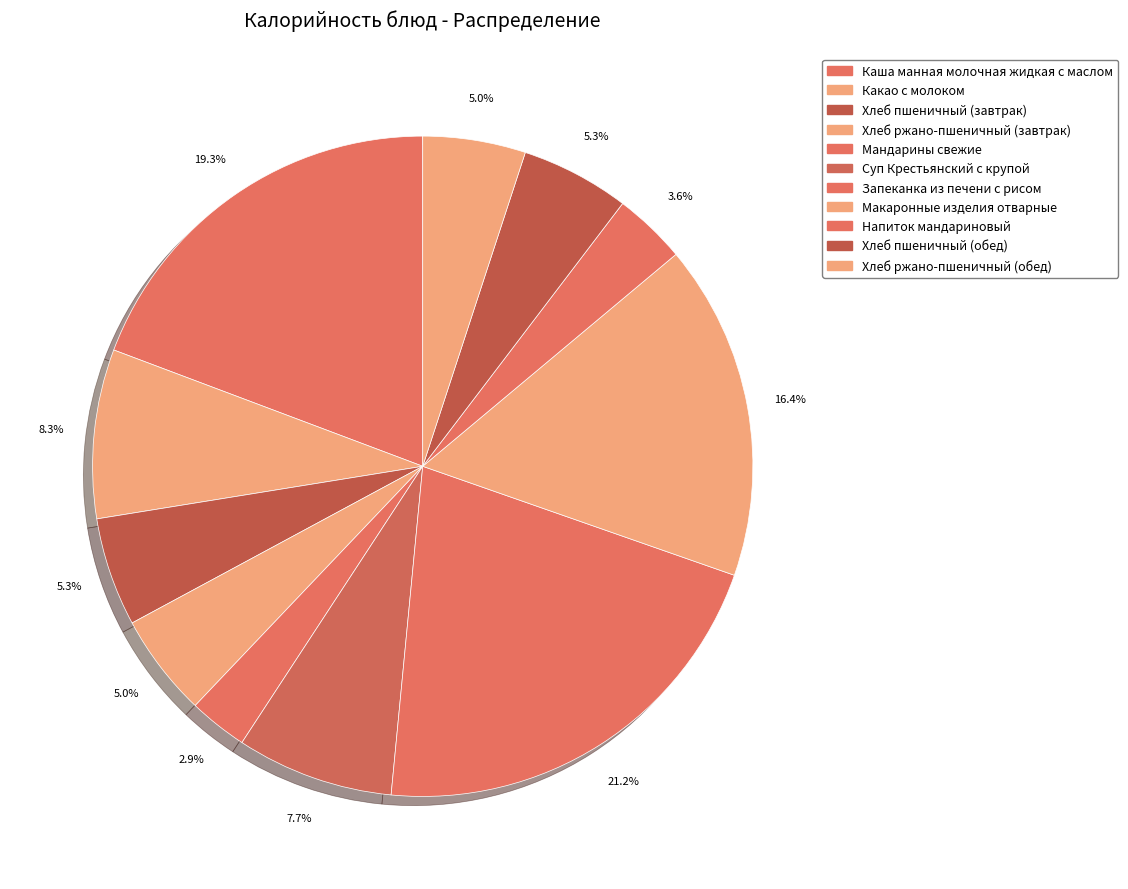

To the nearest percent, what is the difference between the largest and smallest slice percentages?

18%